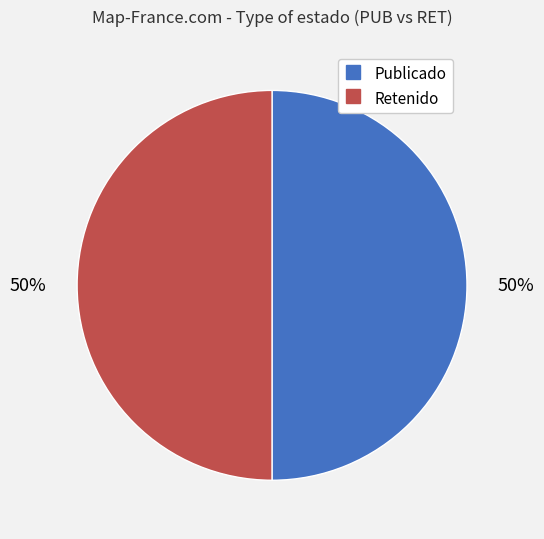

To the nearest percent, what is the average slice percentage?

50%